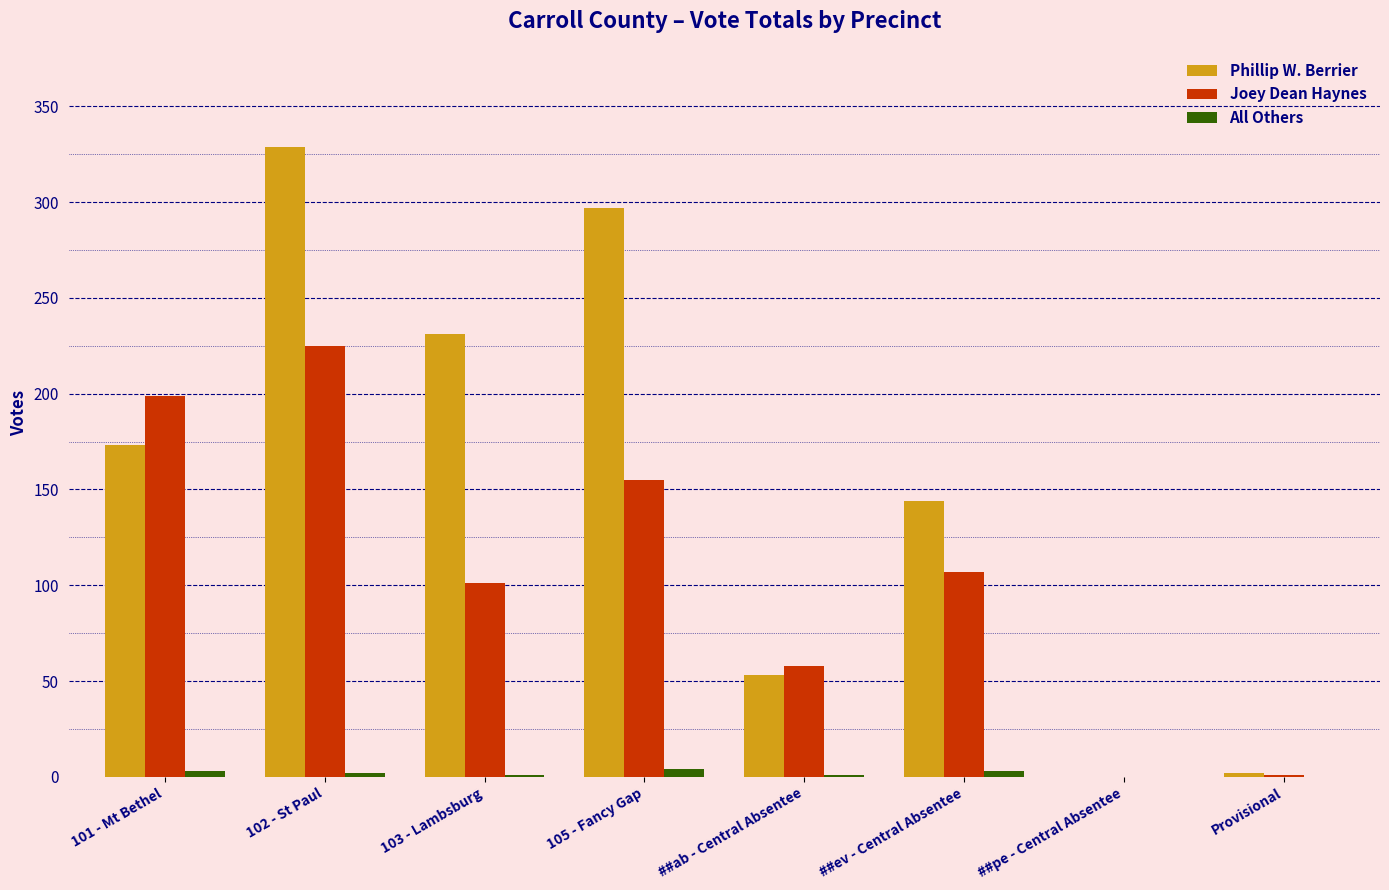

What is the maximum value shown in the chart?

329